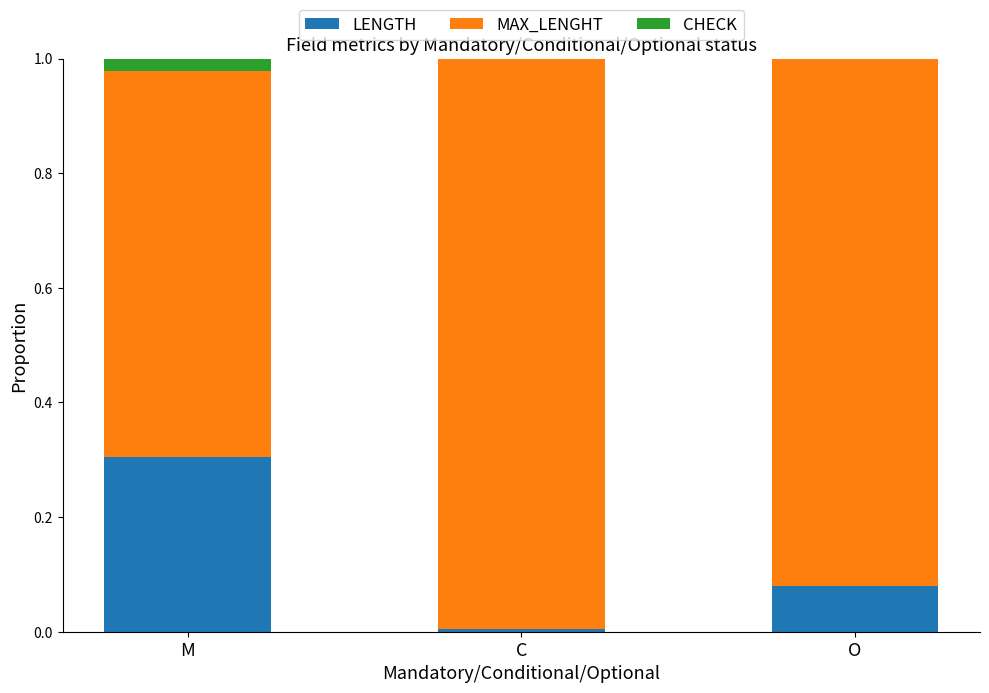

What is the total value across all series at M?

1.0